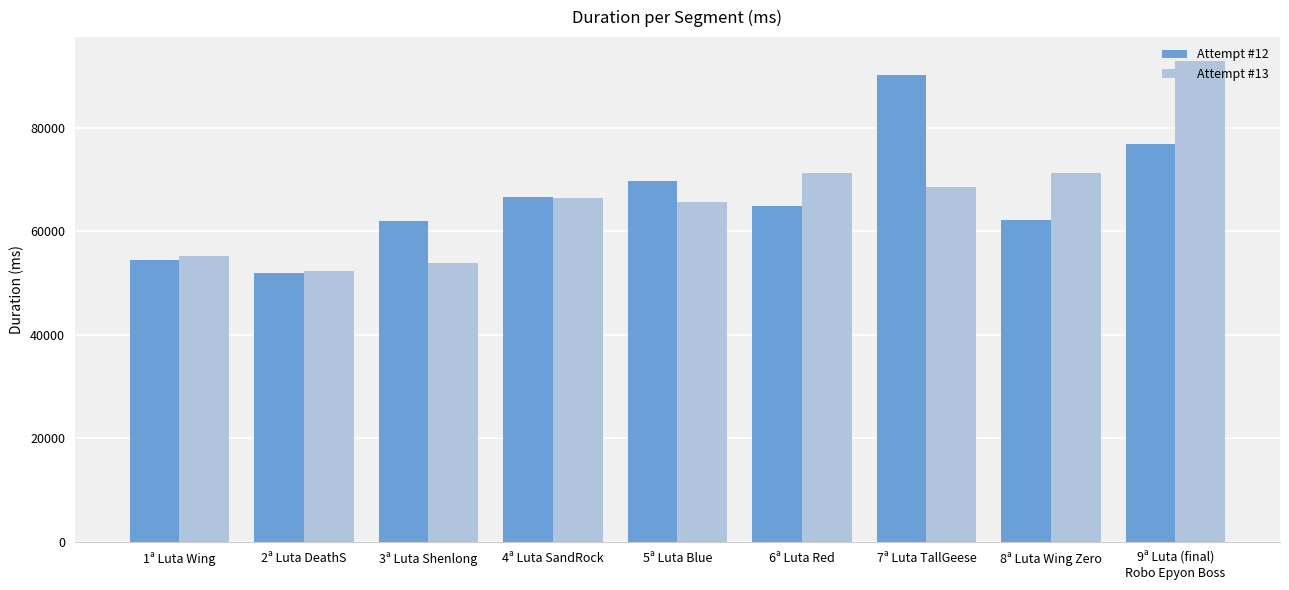

True or false: Attempt #13 has a value of 66437 at 4ª Luta SandRock.

True